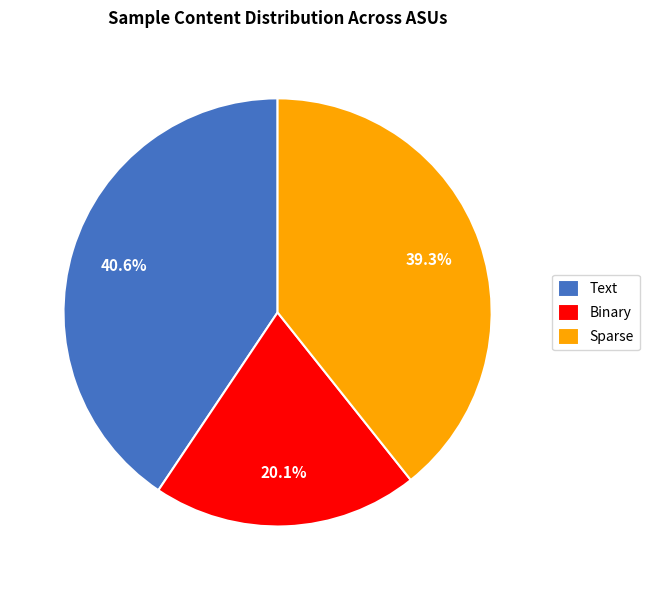

Does any single category account for the majority?

No